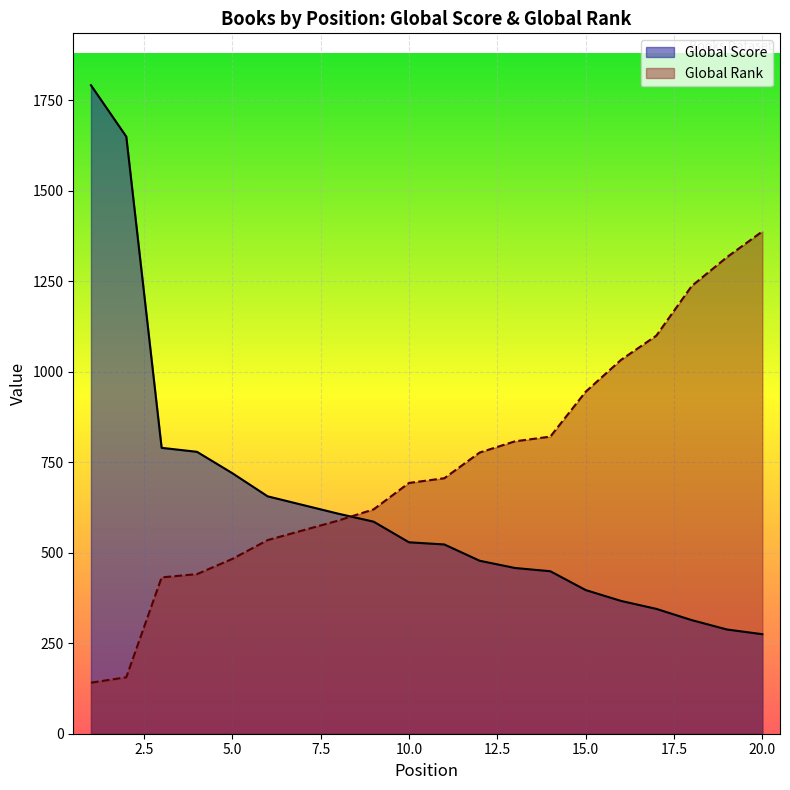

How many data points in Global Rank are less than 706?

10